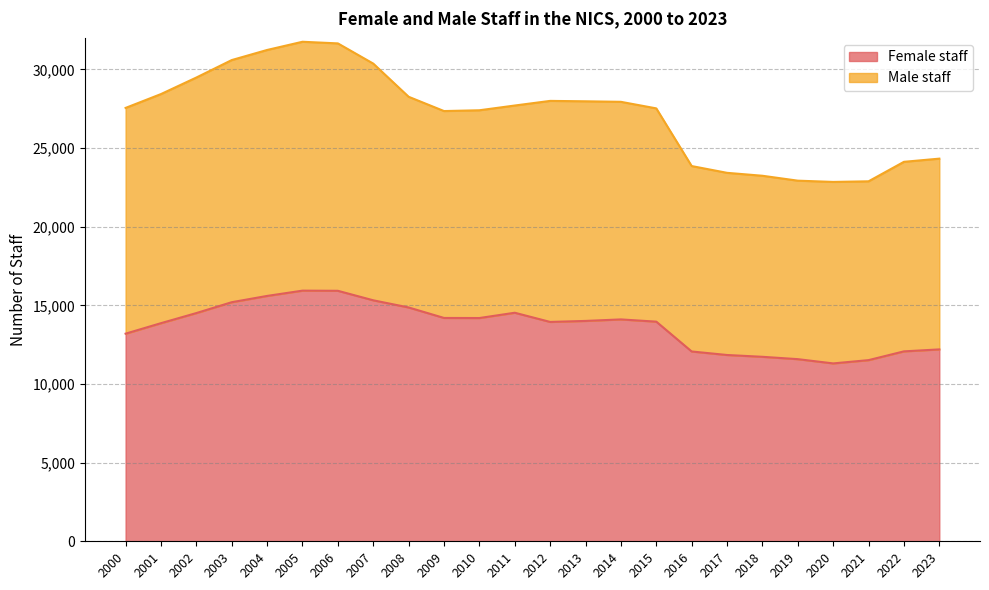

Is it true that Female staff equals 15319 at 2007?

True